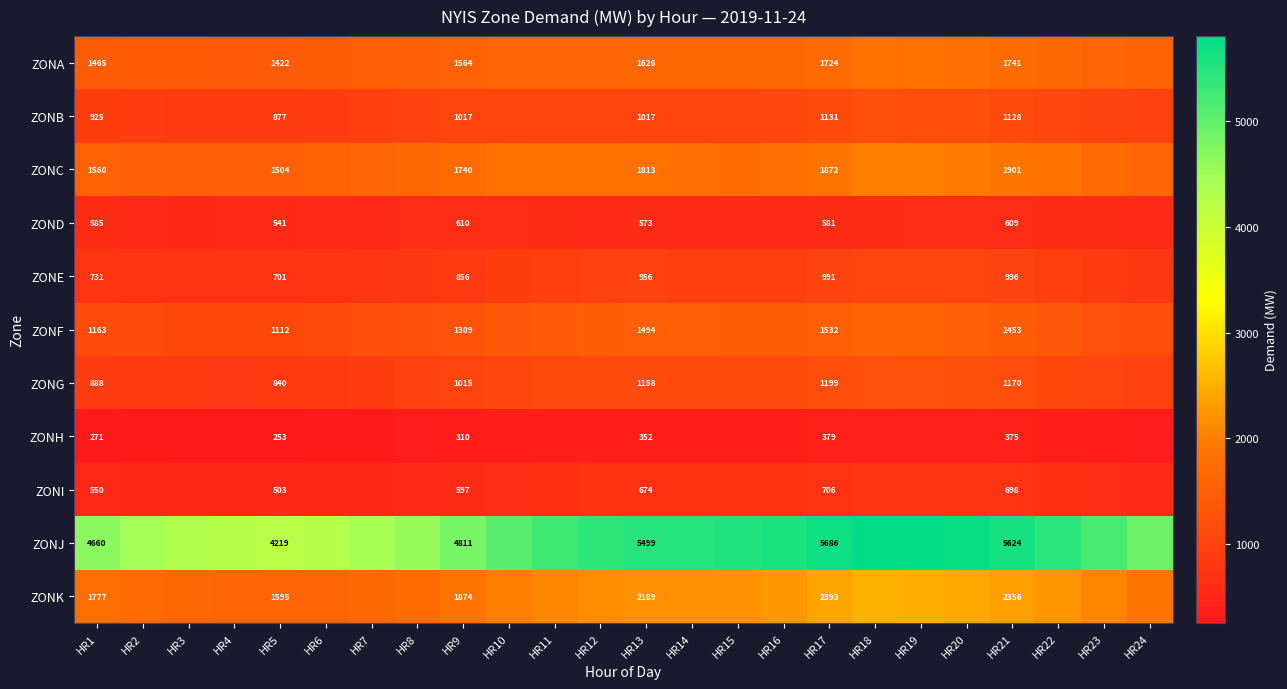

At which category is the sum across all series the highest?

HR18